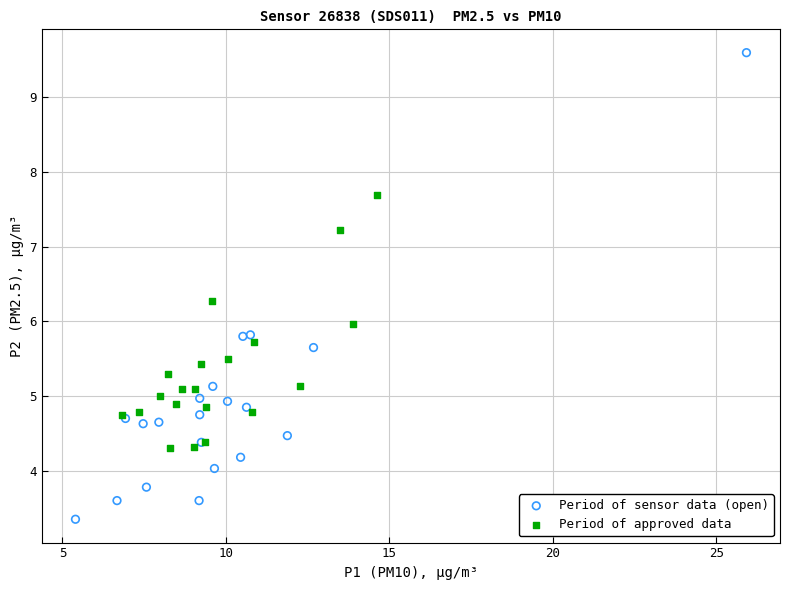

Which series reaches the maximum Y coordinate?

Period of sensor data (open)